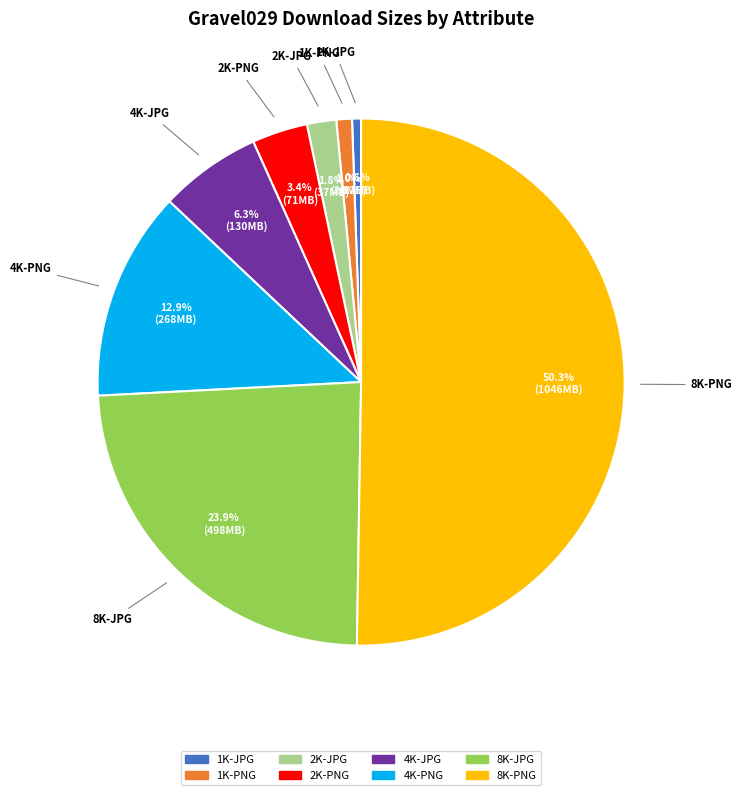

To the nearest percent, what is the combined percentage of 4K-JPG and 2K-PNG?

10%